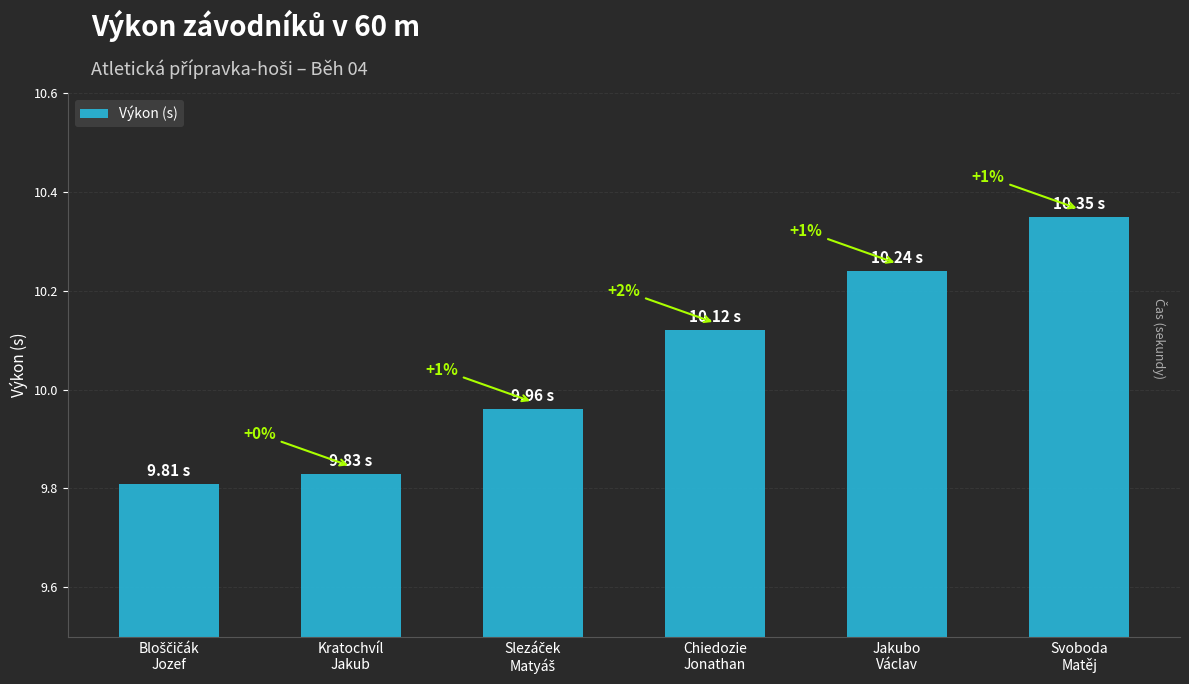

How many bars are there in total?

6